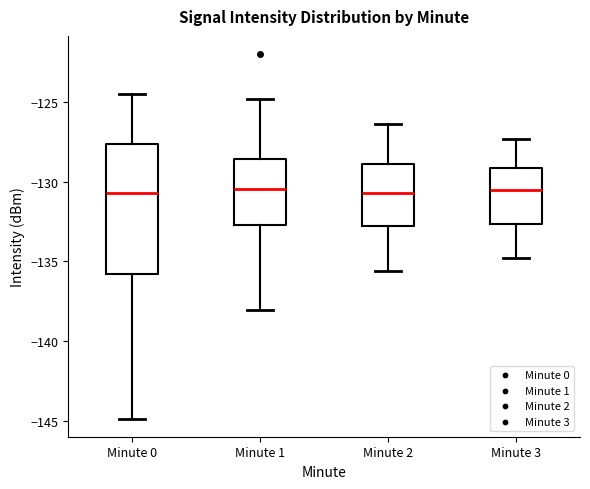

Reading left to right, transcribe this box plot: for each box, give where its median line is, the range the box spans, and where its two whiskers end, as read against the y-axis. The values are not printed on the chart, so give them approximately, as read against the axis.

Minute 0: median -130.5, box -136.0 to -127.5, whiskers -145.0 to -124.5
Minute 1: median -130.5, box -132.5 to -128.5, whiskers -138.0 to -125.0
Minute 2: median -130.5, box -132.5 to -129.0, whiskers -135.5 to -126.5
Minute 3: median -130.5, box -132.5 to -129.0, whiskers -135.0 to -127.5